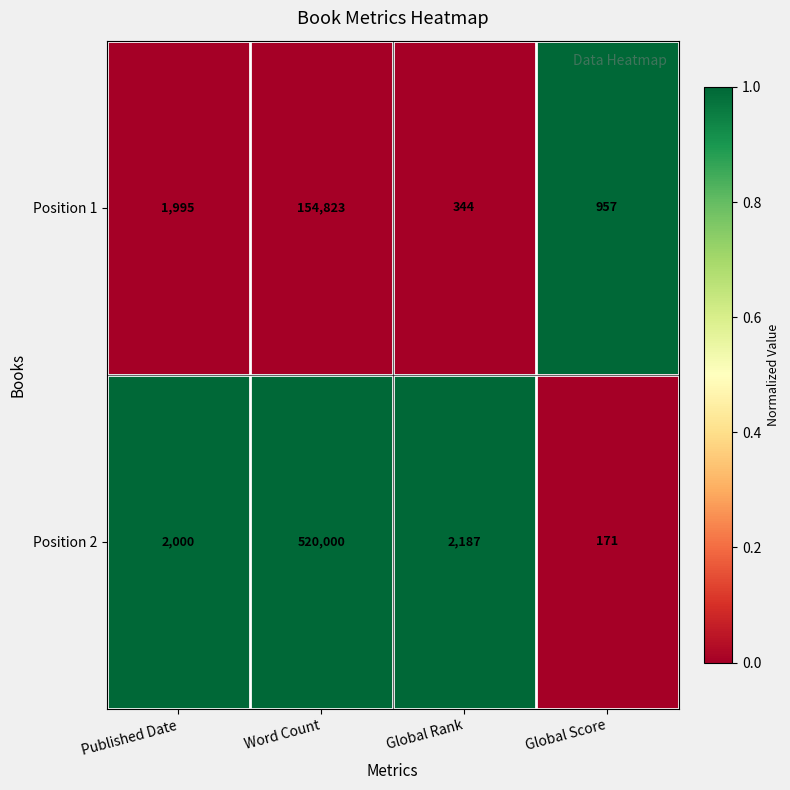

Rank the series by their average value, from lowest to highest.

Position 1, Position 2